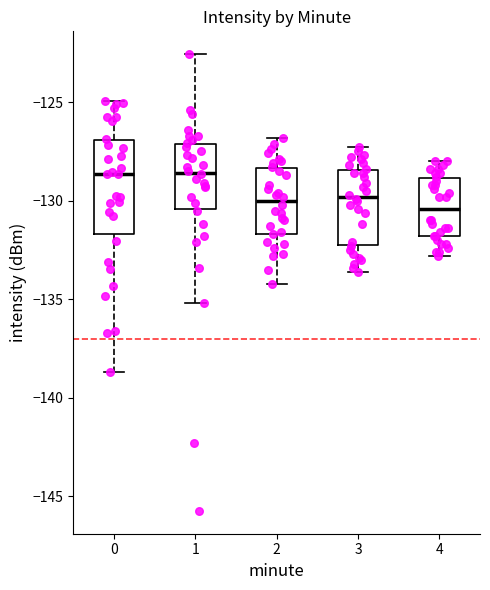

Comparing the boxes themselves (not the whiskers), which one is the tallest?

0